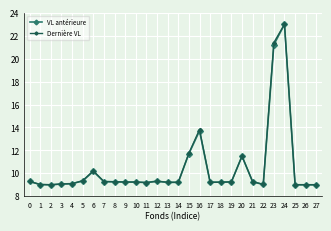

What is the lowest value of the Dernière VL series?

9.0